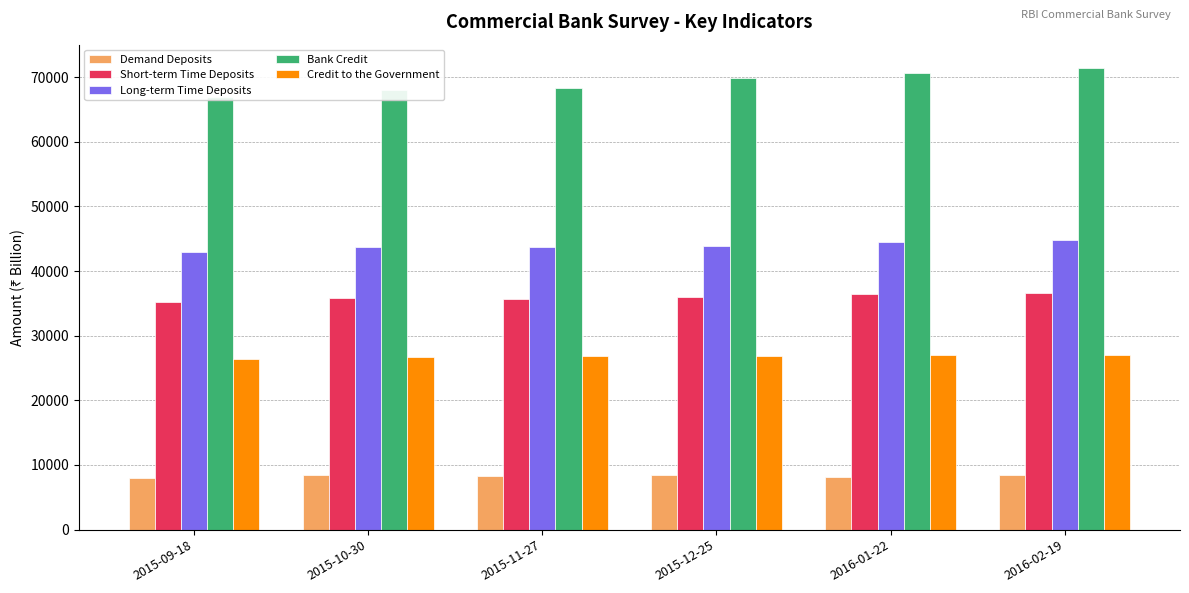

What is the average value of the Credit to the Government series?

26787.2